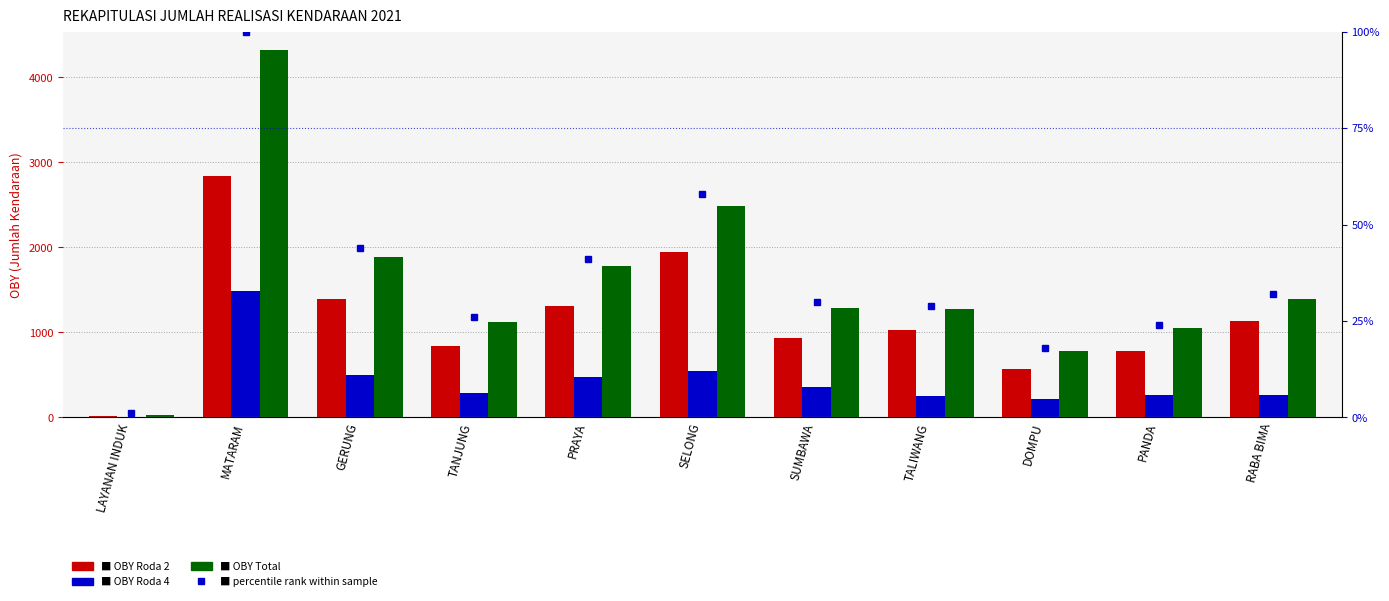

What is the difference between the second highest and minimum values in the OBY Total series?

2468